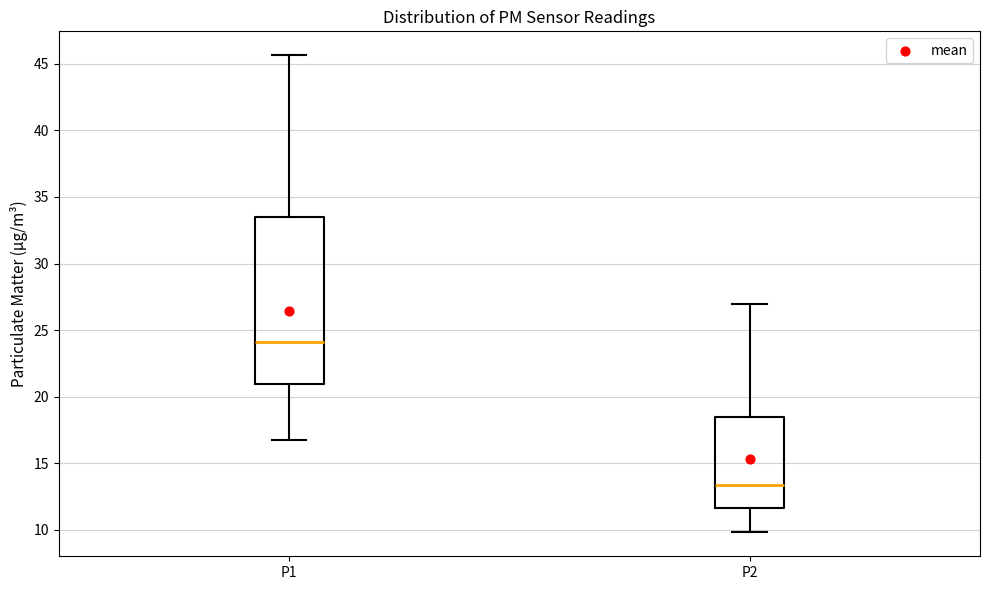

Where does the upper whisker of the box for P2 end on the y-axis? The values are not printed on the chart, so give them approximately, as read against the axis.

27.0